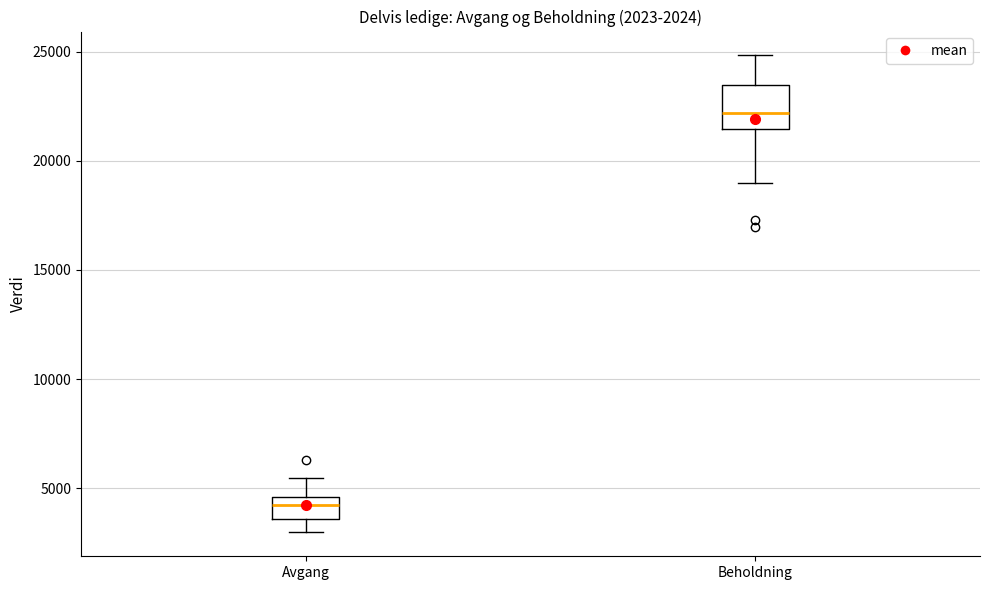

Which box is the tallest, from its lower edge to its upper edge?

Beholdning